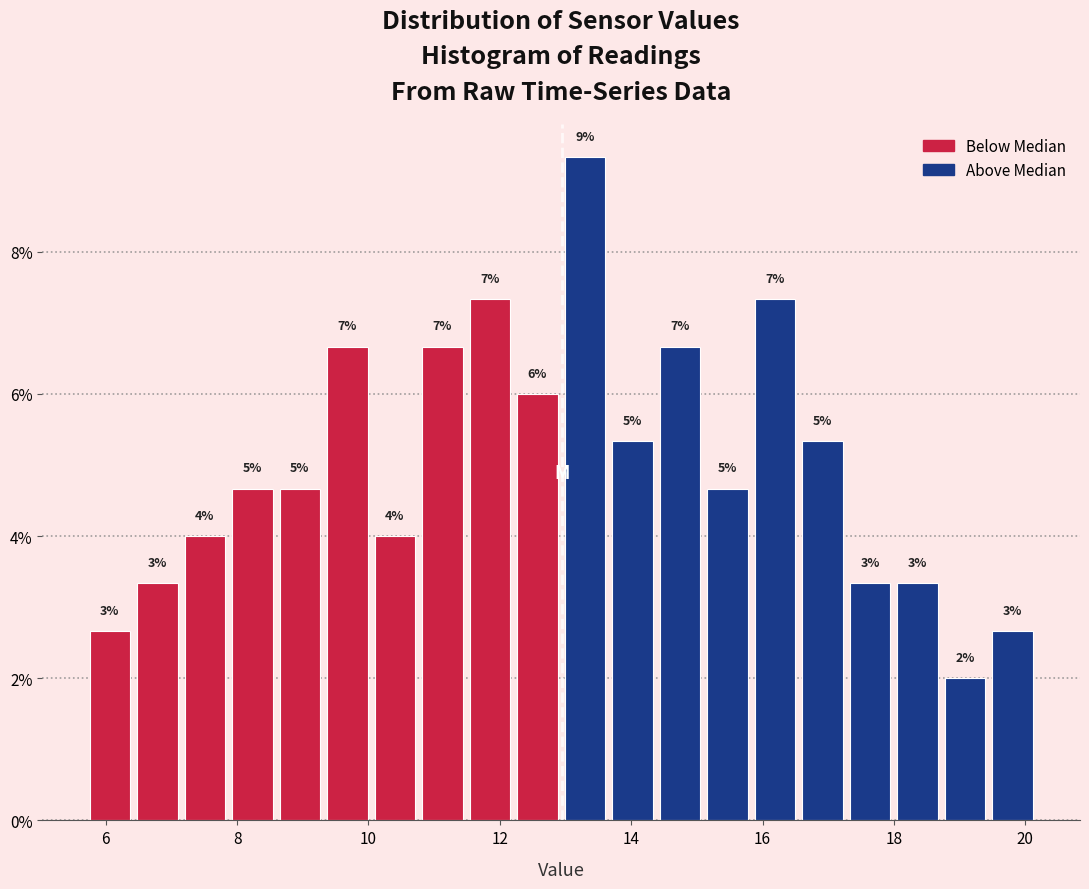

Read against the x-axis, roughly where is the centre of the tallest bar?

13.2